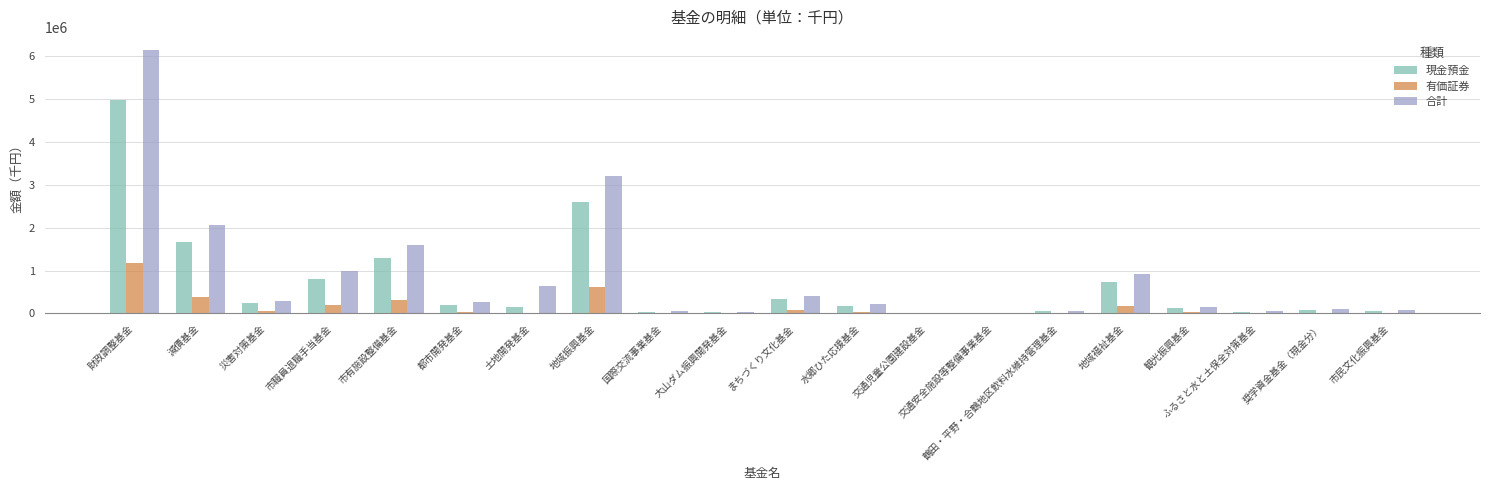

Which series has the largest range (max minus min)?

合計